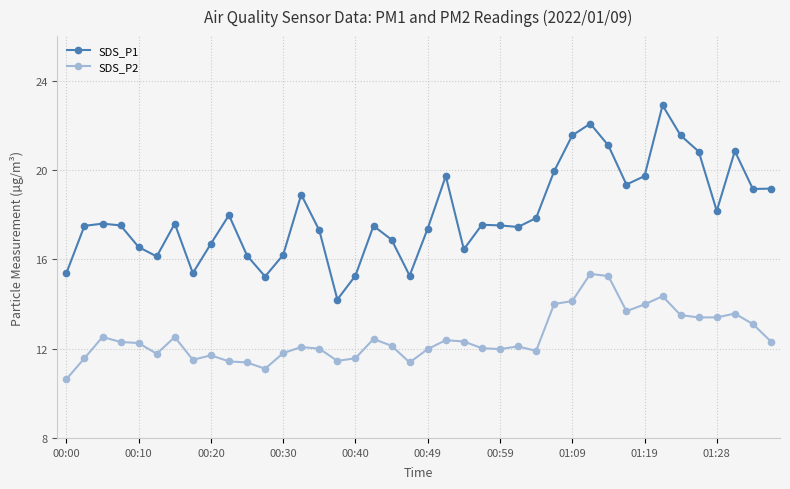

List the series in order of their peak value, highest first.

SDS_P1, SDS_P2